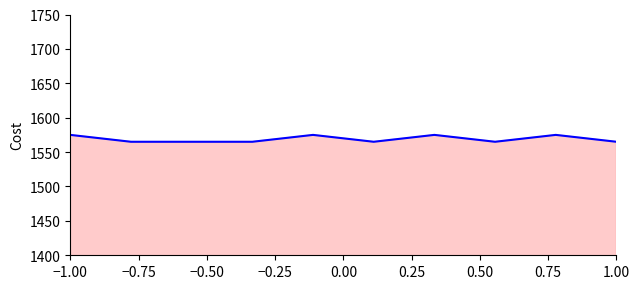

What is the difference between the maximum and minimum values?

10